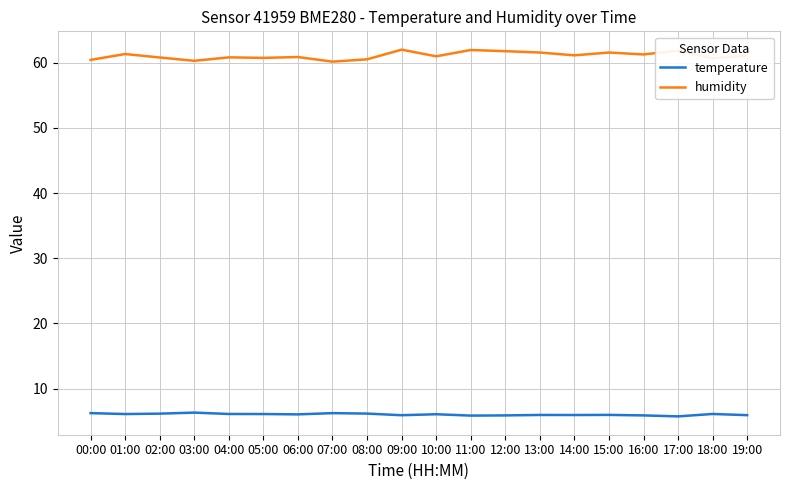

What is the spread (max minus min) of values at 08:00?

54.4